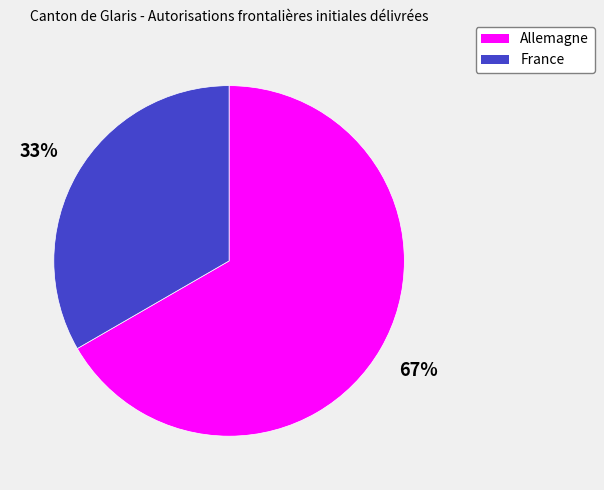

Combined, do France and Allemagne account for over 50%?

Yes